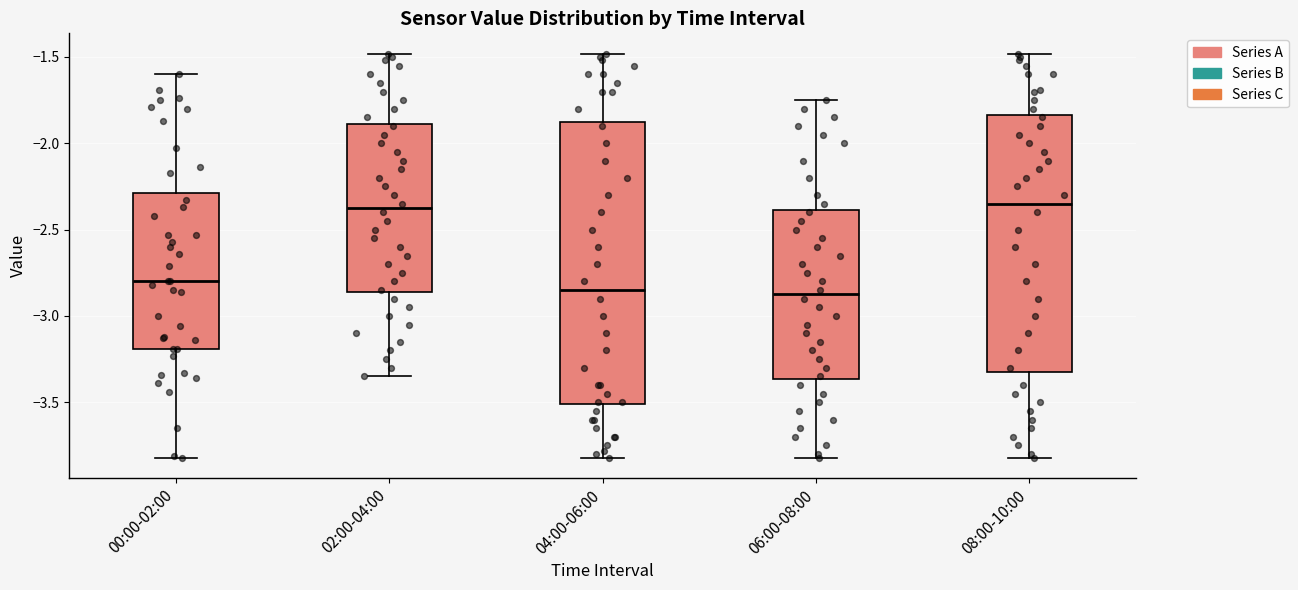

Comparing the boxes themselves (not the whiskers), which one is the tallest?

04:00-06:00